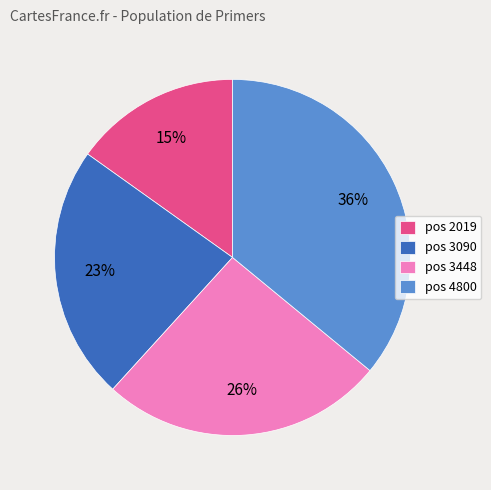

Rank the categories by value from lowest to highest.

pos 2019, pos 3090, pos 3448, pos 4800